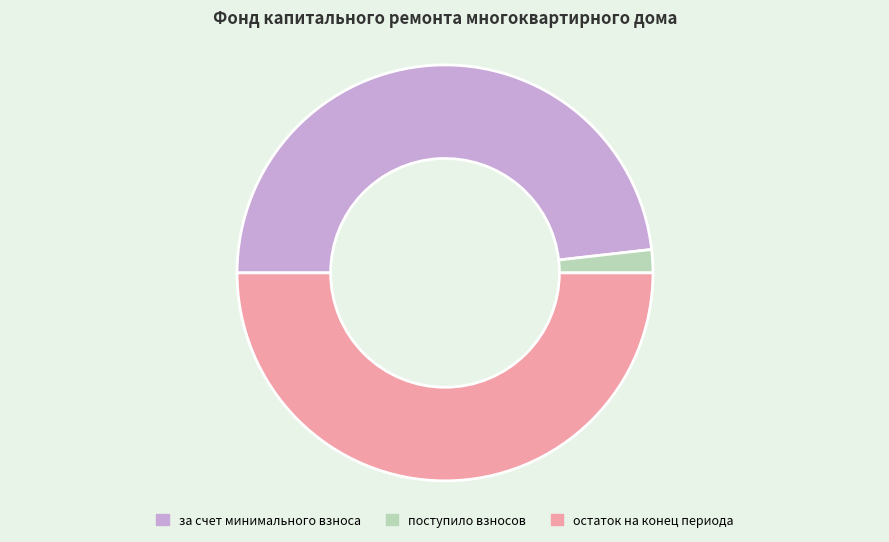

Combined, do поступило взносов and остаток на конец периода account for over 50%?

Yes